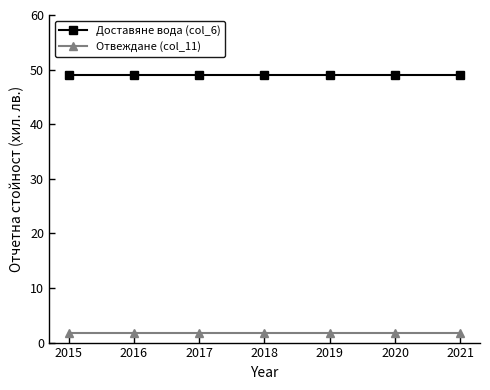

List the series in order of their peak value, highest first.

Доставяне вода (col_6), Отвеждане (col_11)